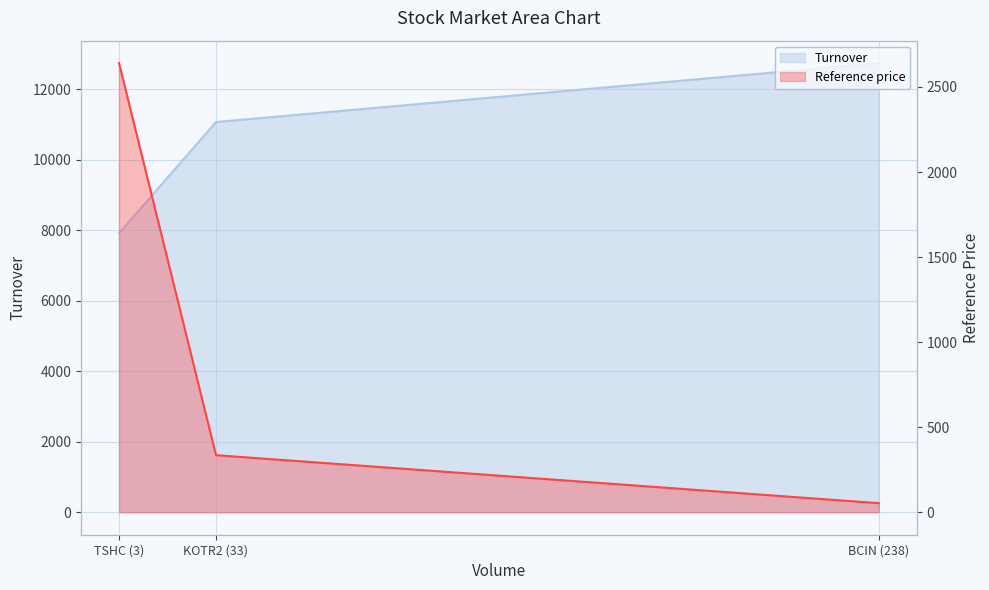

List the series in order of their peak value, lowest first.

Reference price, Turnover